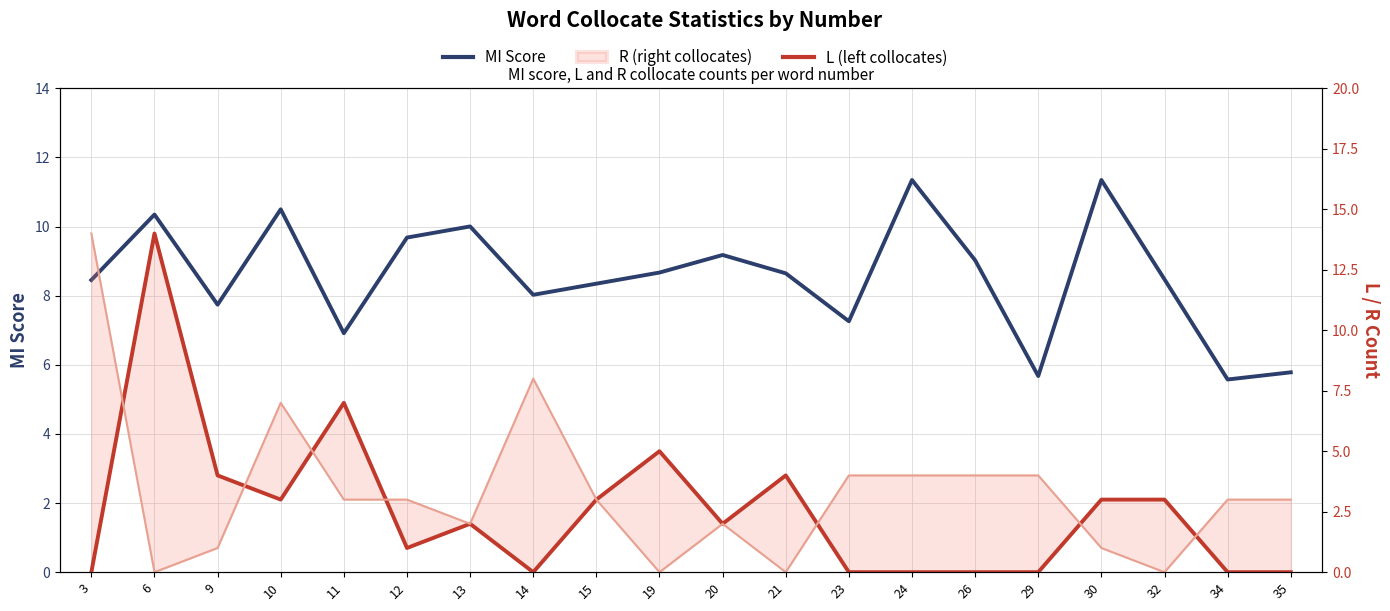

What is the maximum value for MI Score?

11.3